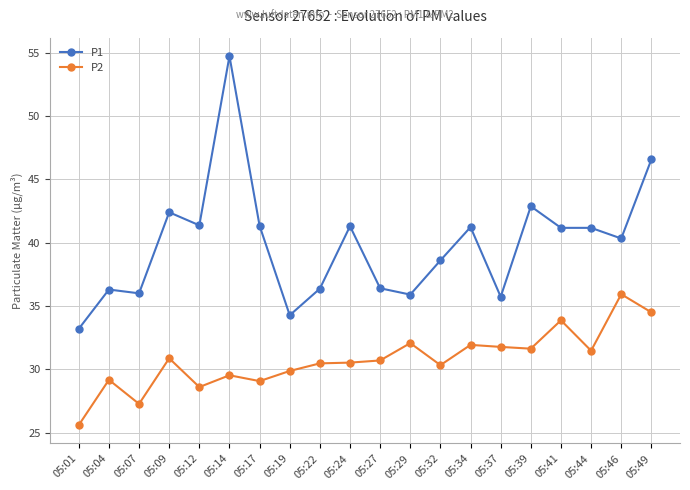

Rank the series at 05:27 from lowest to highest value.

P2, P1